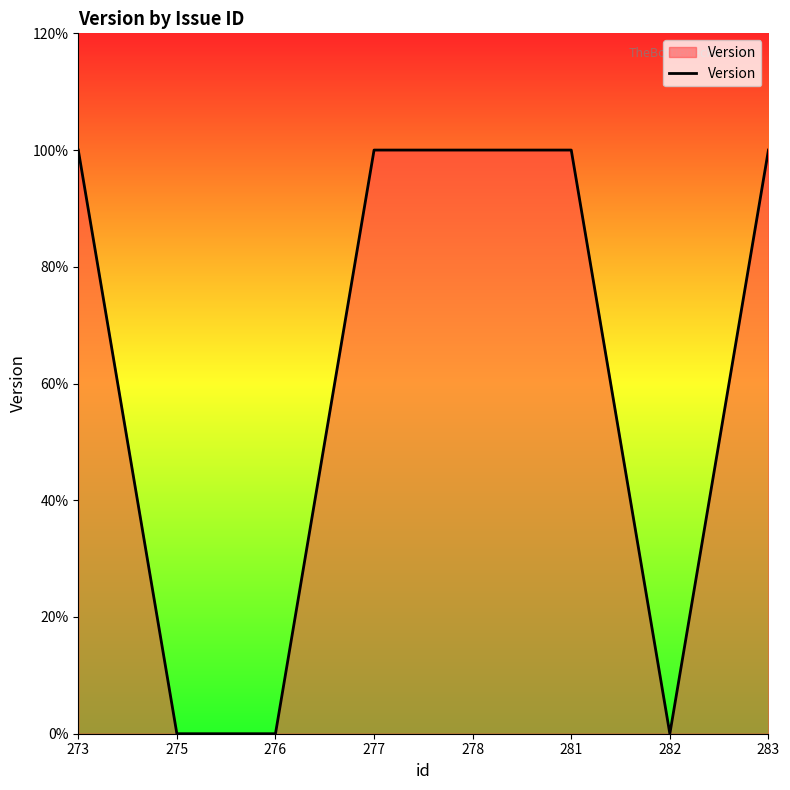

Reading left to right, extract all data points from this chart.

273=1	275=0	276=0	277=1	278=1	281=1	282=0	283=1